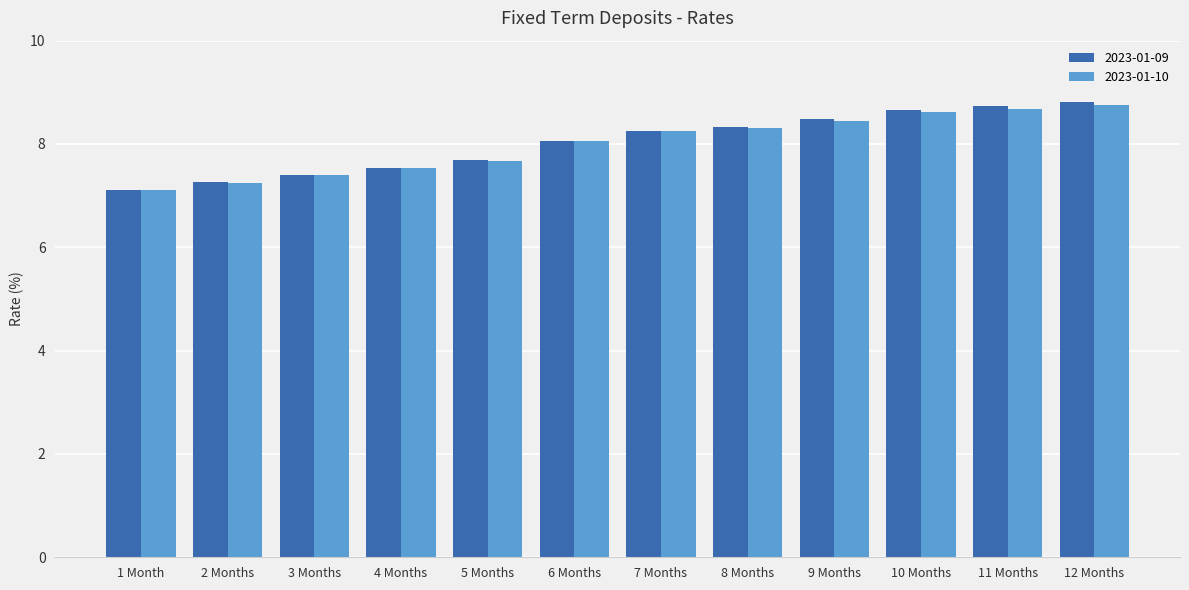

What is the difference between the second highest and second lowest values in the 2023-01-09 series?

1.5